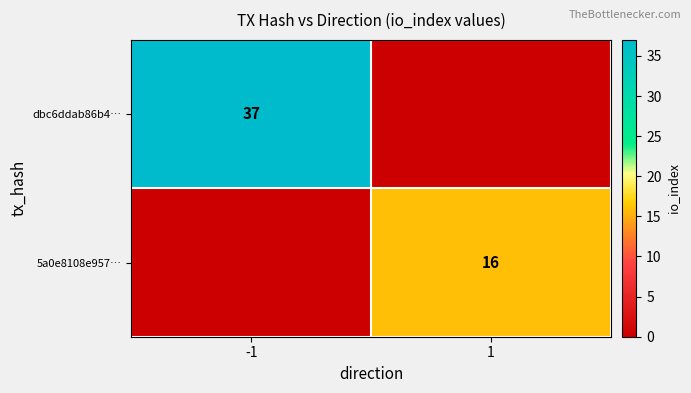

True or false: dbc6ddab86b4… has a value of 10 at -1.

False